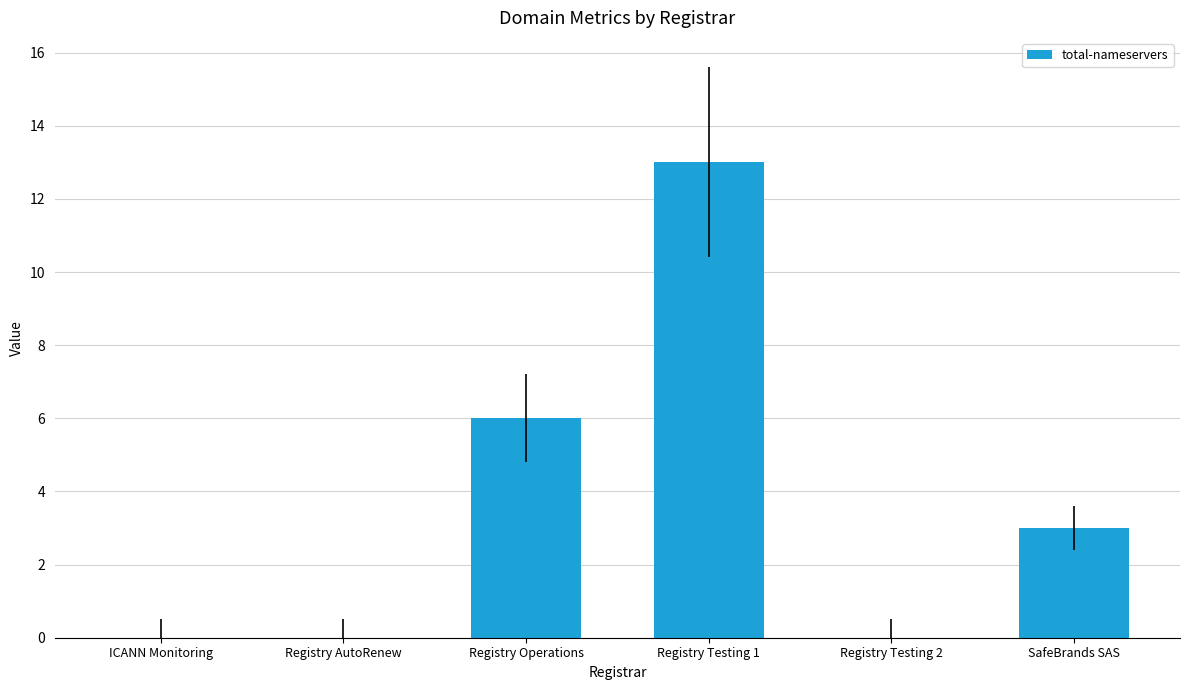

What is the sum of the values at SafeBrands SAS and Registry Testing 1?

16